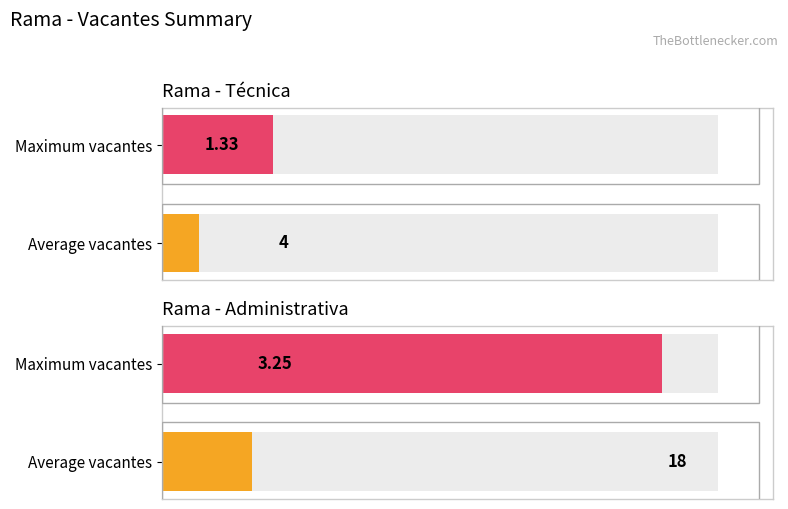

Does the chart contain any negative values?

No